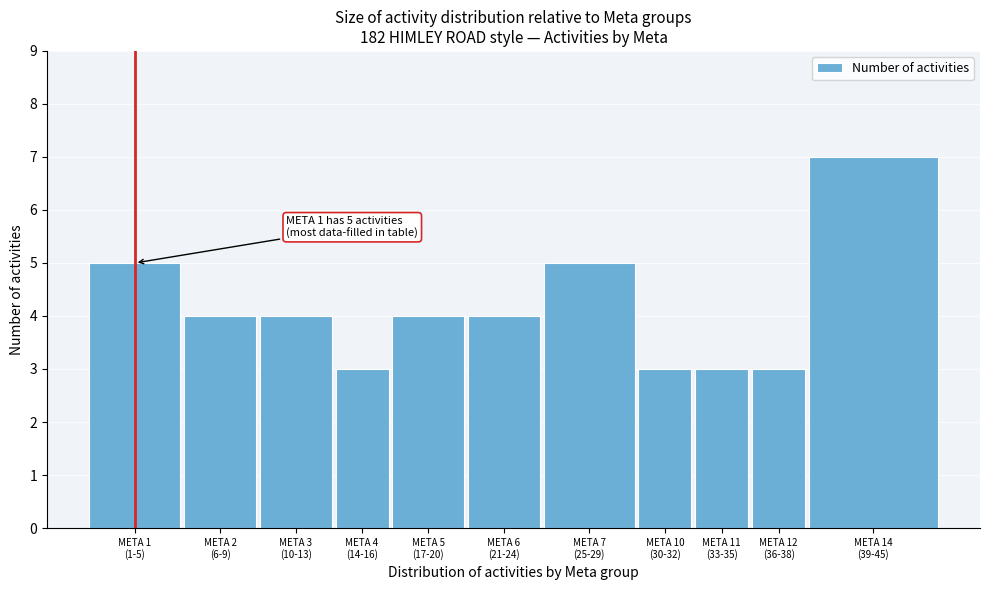

Reading left to right, transcribe all the data shown in this chart.

5	4	4	3	4	4	5	3	3	3	7